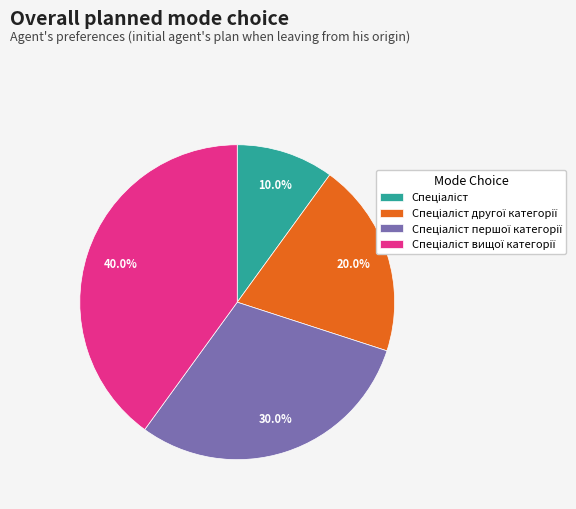

Does any single category account for the majority?

No